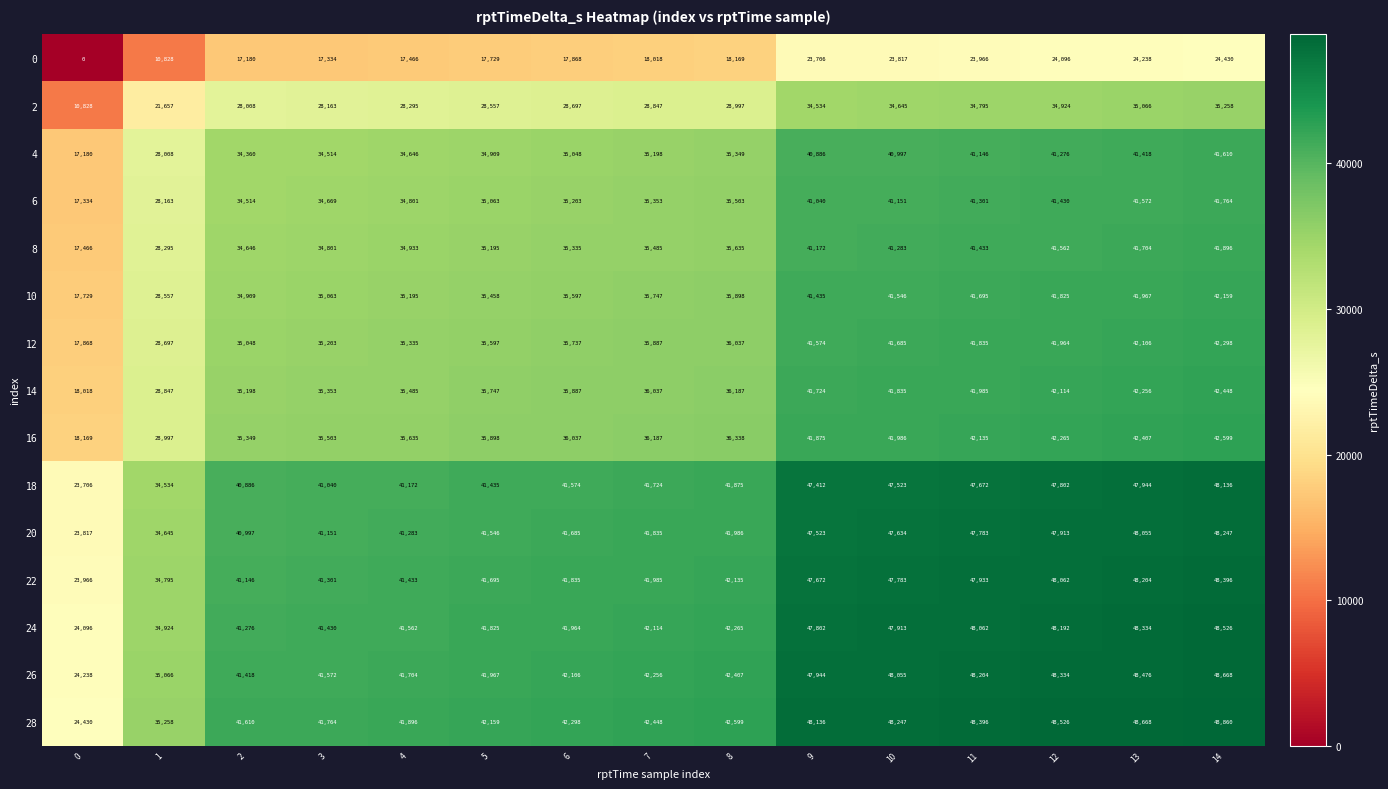

What value does the 24 series have at 8?

42265